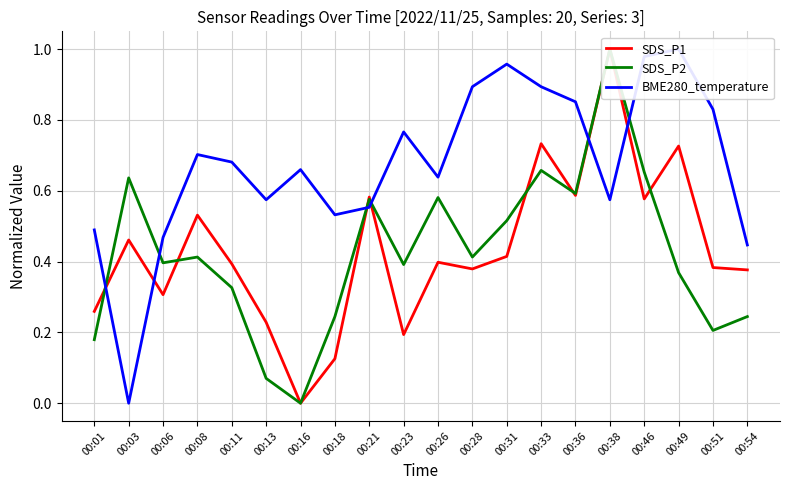

How many lines are shown in the chart?

3